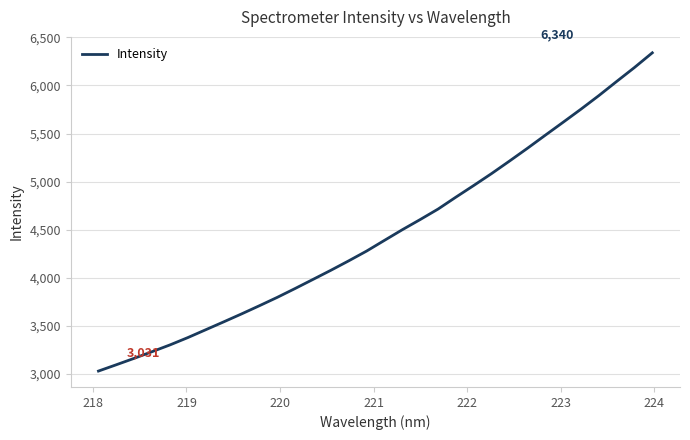

What is the minimum value shown in the chart?

3030.8